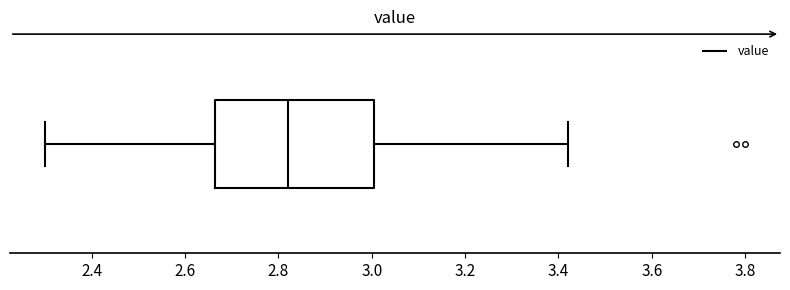

Transcribe this box plot: give where the median line is, the range the box spans, and where the two whiskers end, as read against the x-axis. The values are not printed on the chart, so give them approximately, as read against the axis.

median 2.82, box 2.66 to 3.00, whiskers 2.30 to 3.42